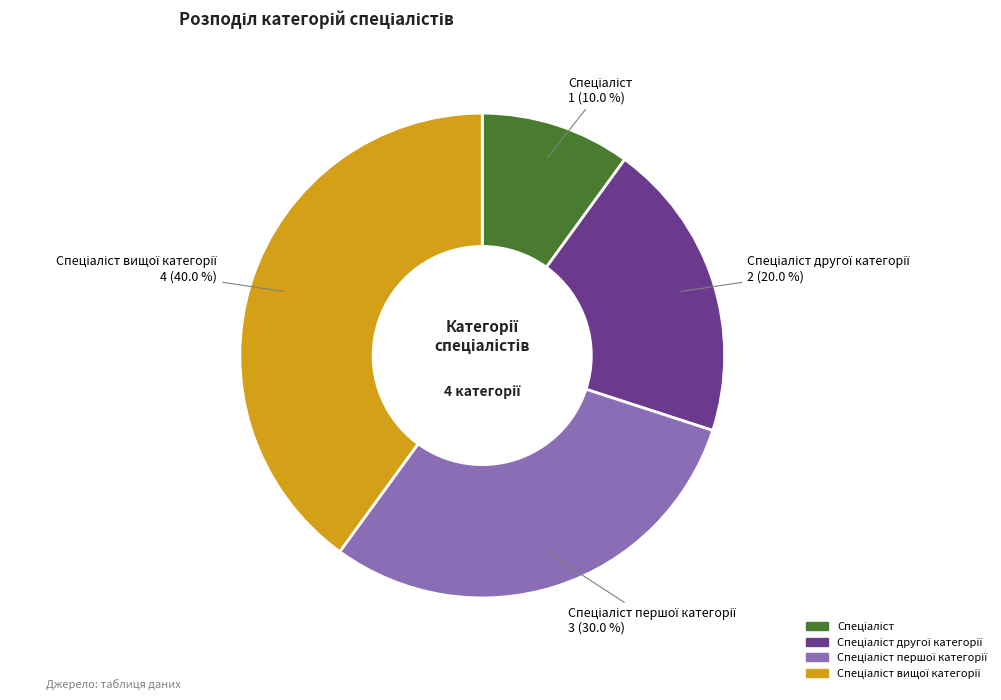

Is there a majority slice in this chart?

No